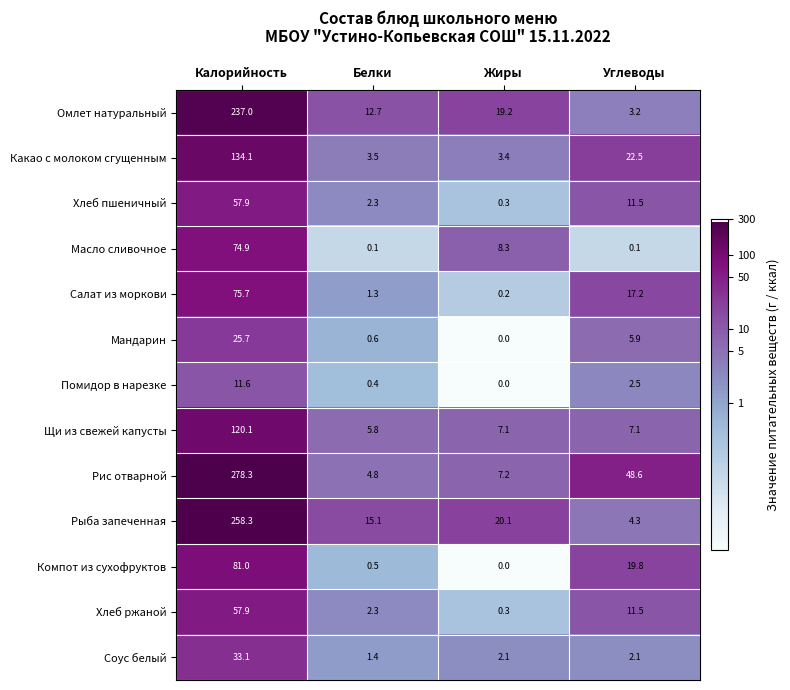

How many series are shown in this chart?

13